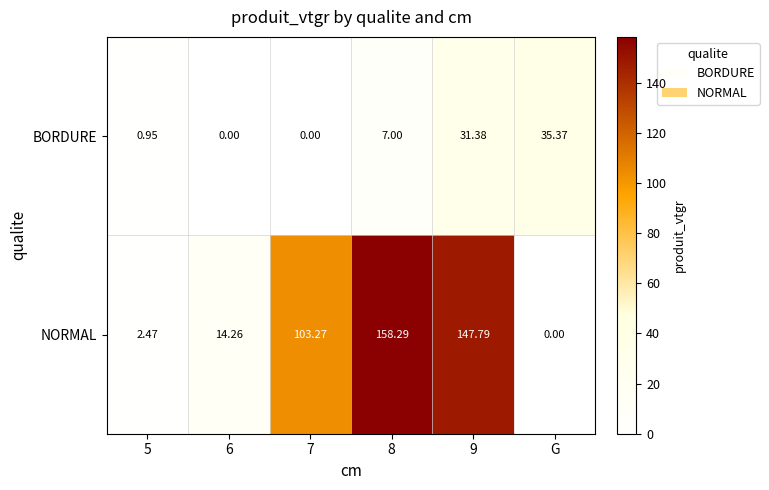

Between 6 and 8, which series saw the biggest shift?

NORMAL